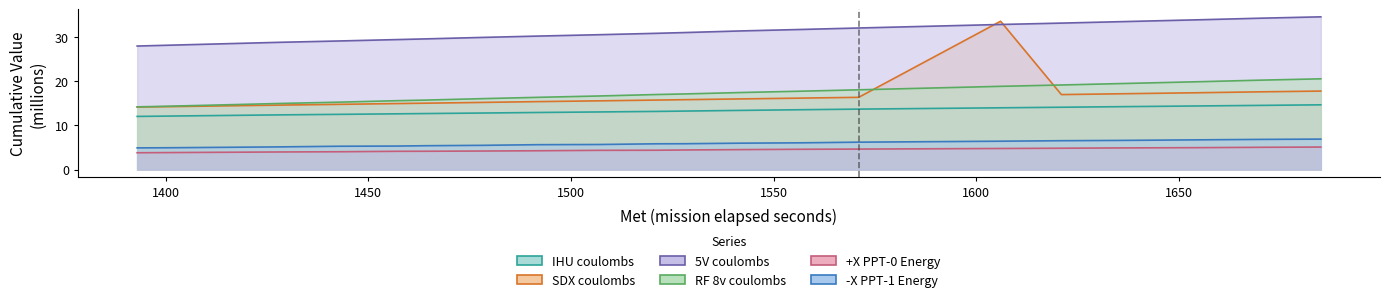

True or false: 5V coulombs has more than 1 points higher than both neighbors.

False